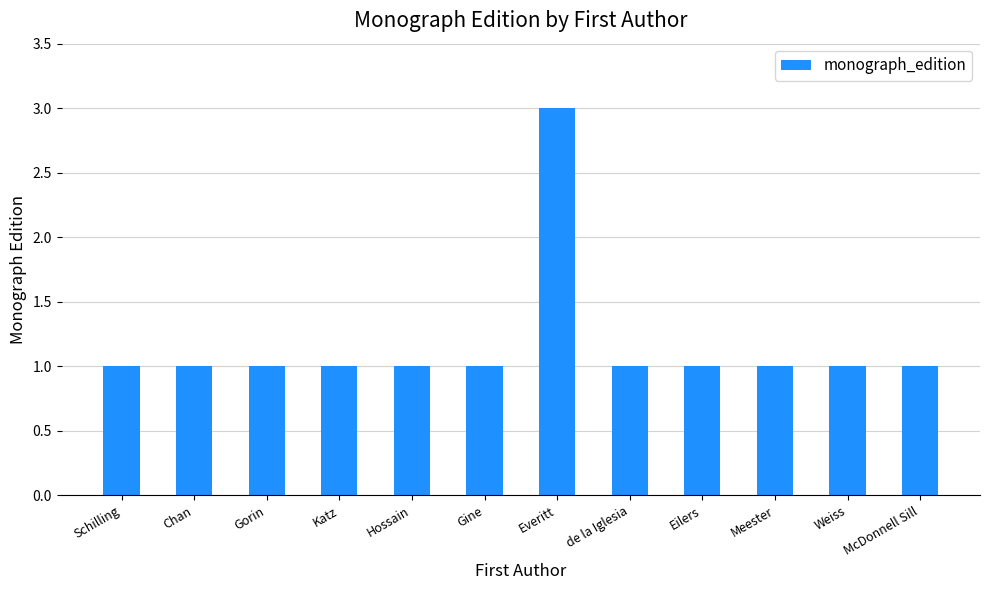

What is the label of the 6th bar from the left?

Gine